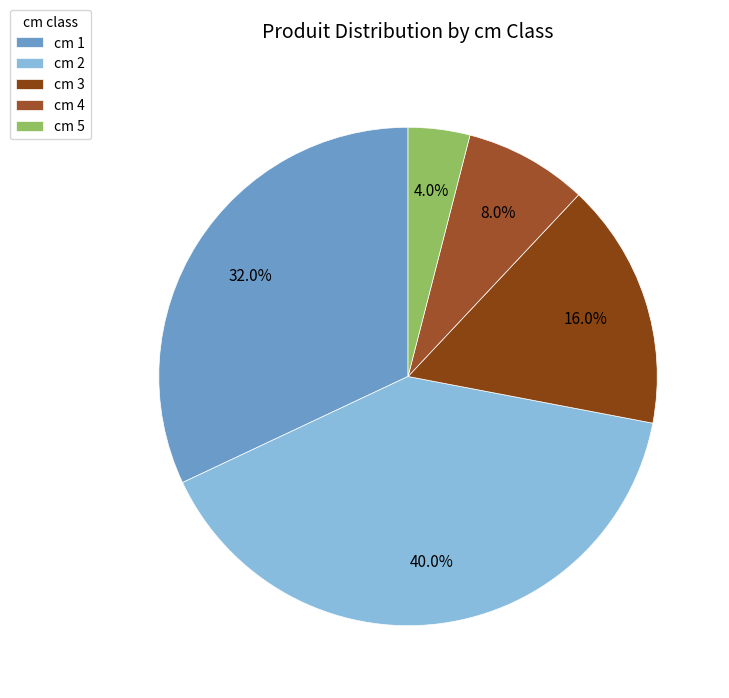

Count the number of slices in the pie.

5